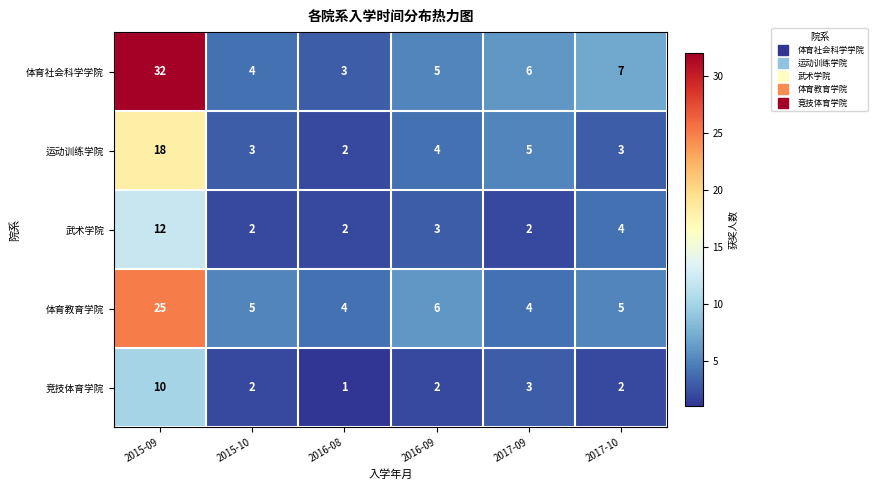

Count the number of data series in this chart.

5